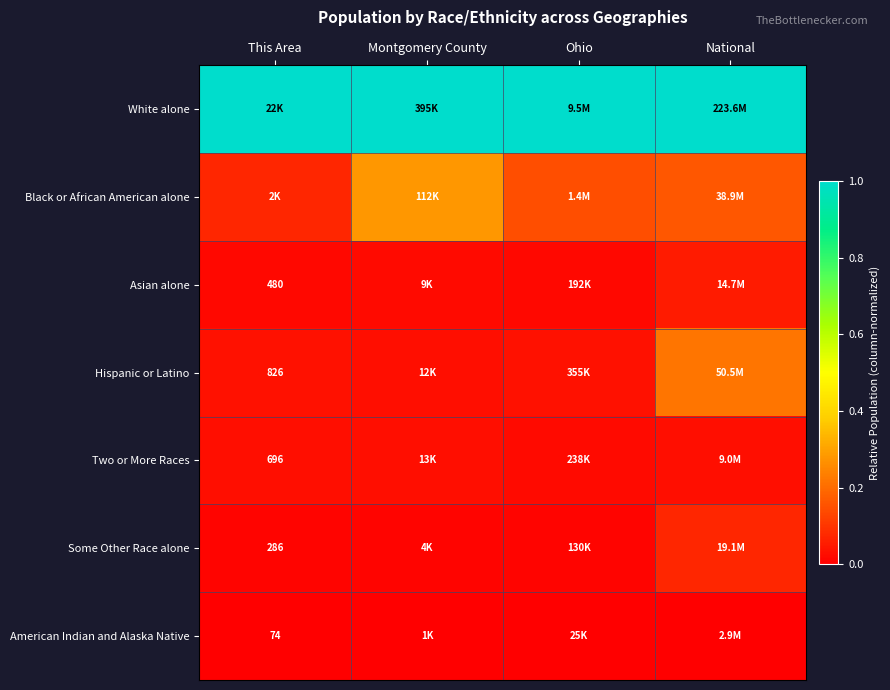

Which series has the largest total across all categories?

White alone